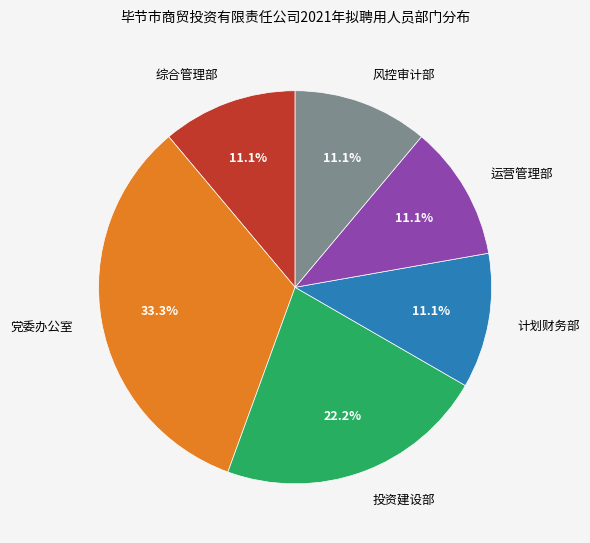

Between 党委办公室 and 运营管理部, which is larger?

党委办公室